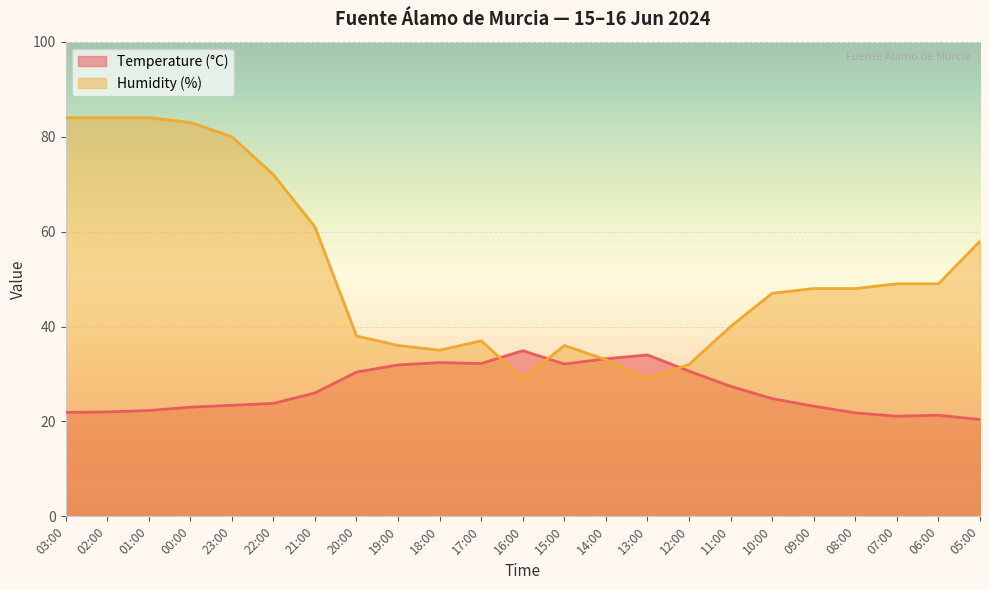

Which label corresponds to the smallest value in the chart?

05:00